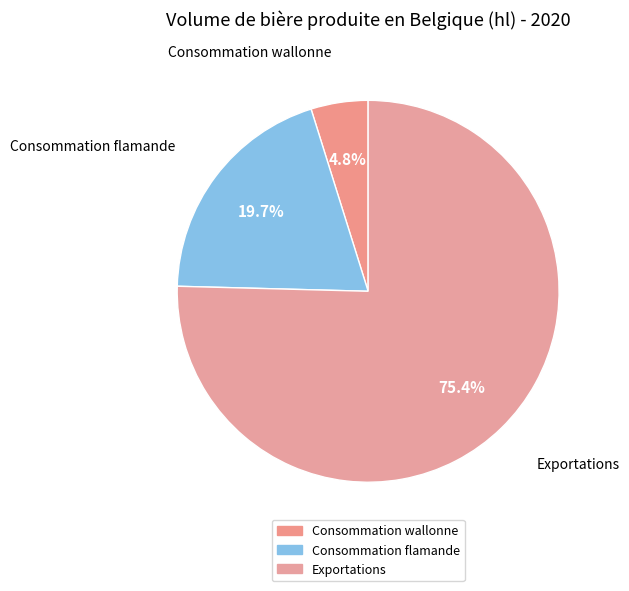

What is the largest slice in the pie chart?

Exportations